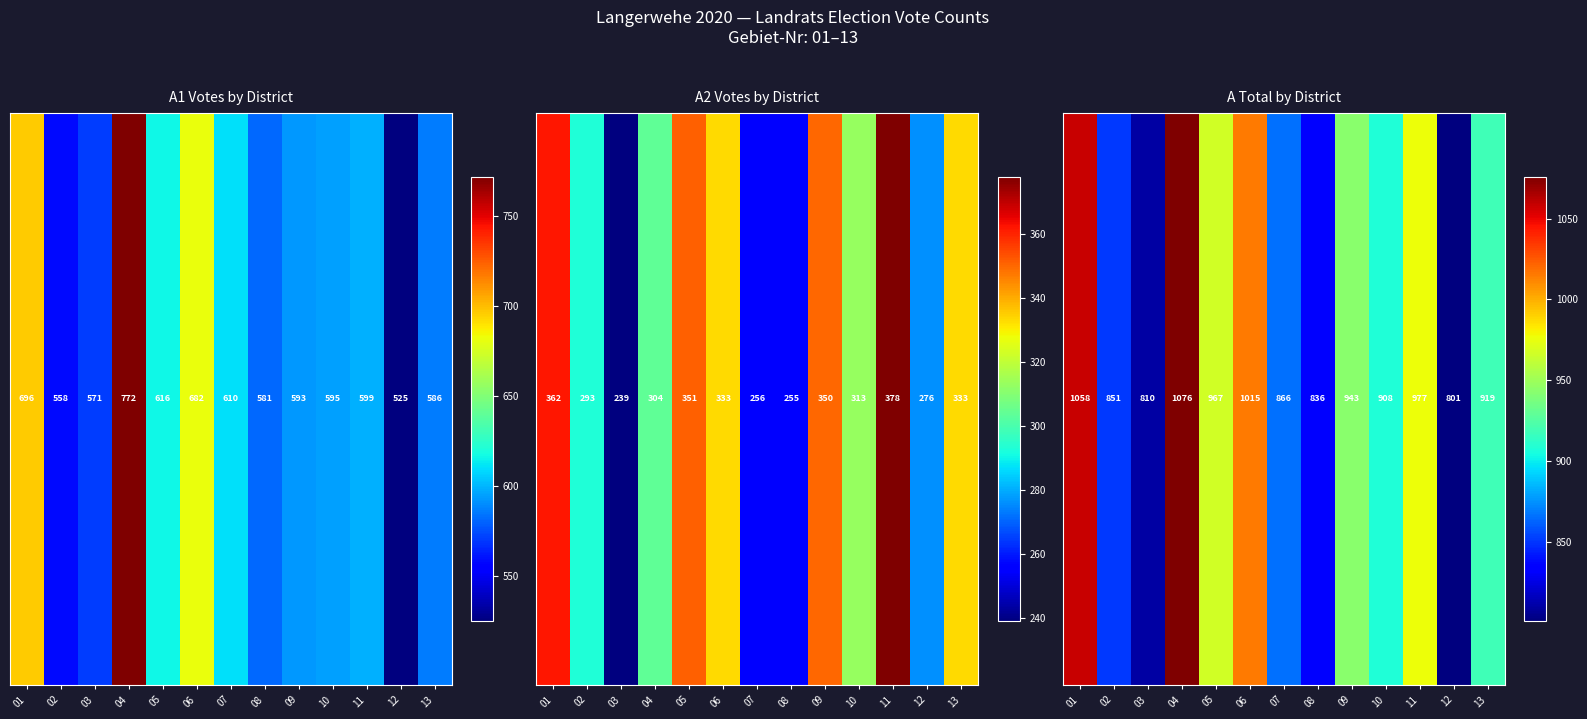

What is the maximum value shown in the chart?

1076